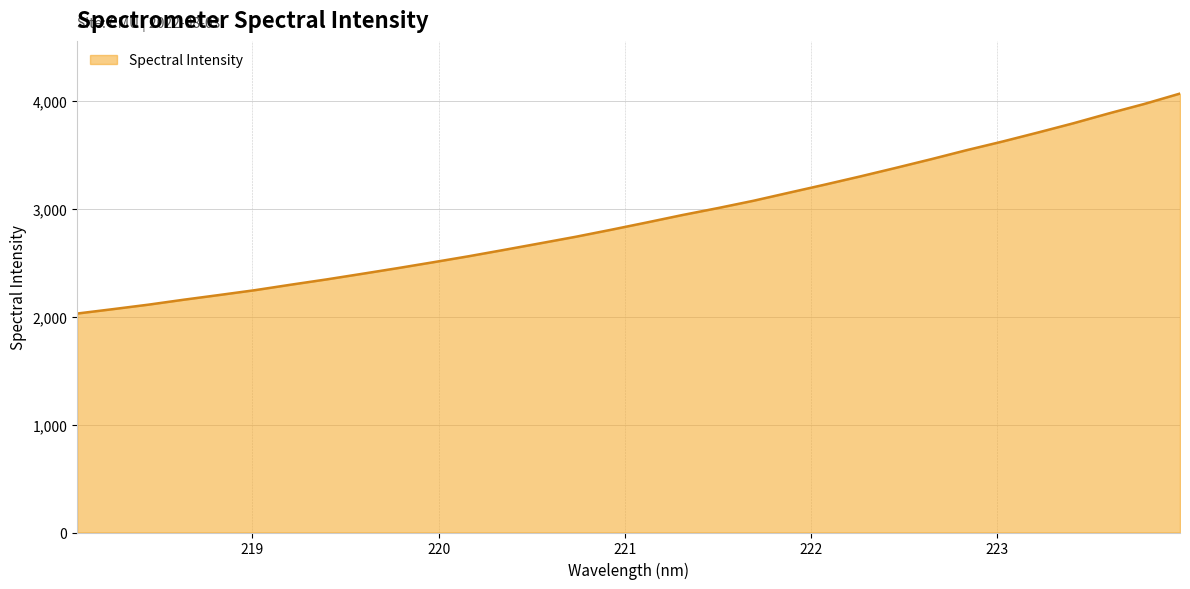

What is the minimum value shown in the chart?

2027.6